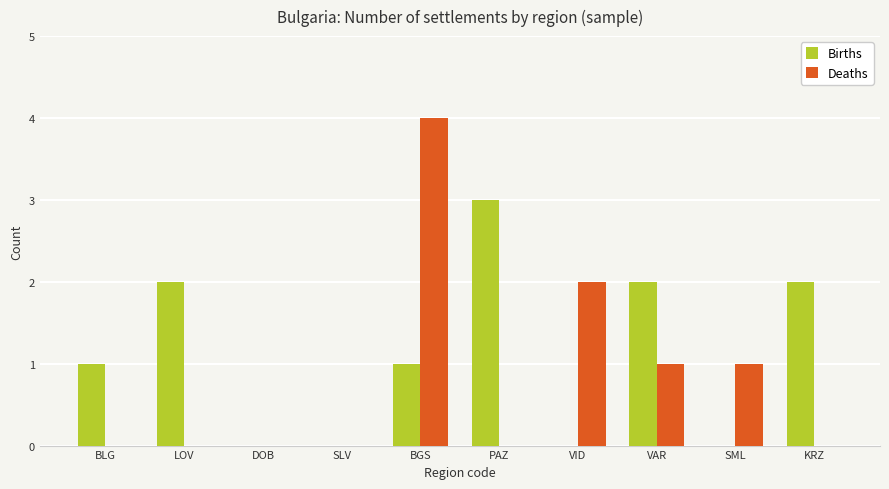

Count the Births values in the range 0 to 2.

9